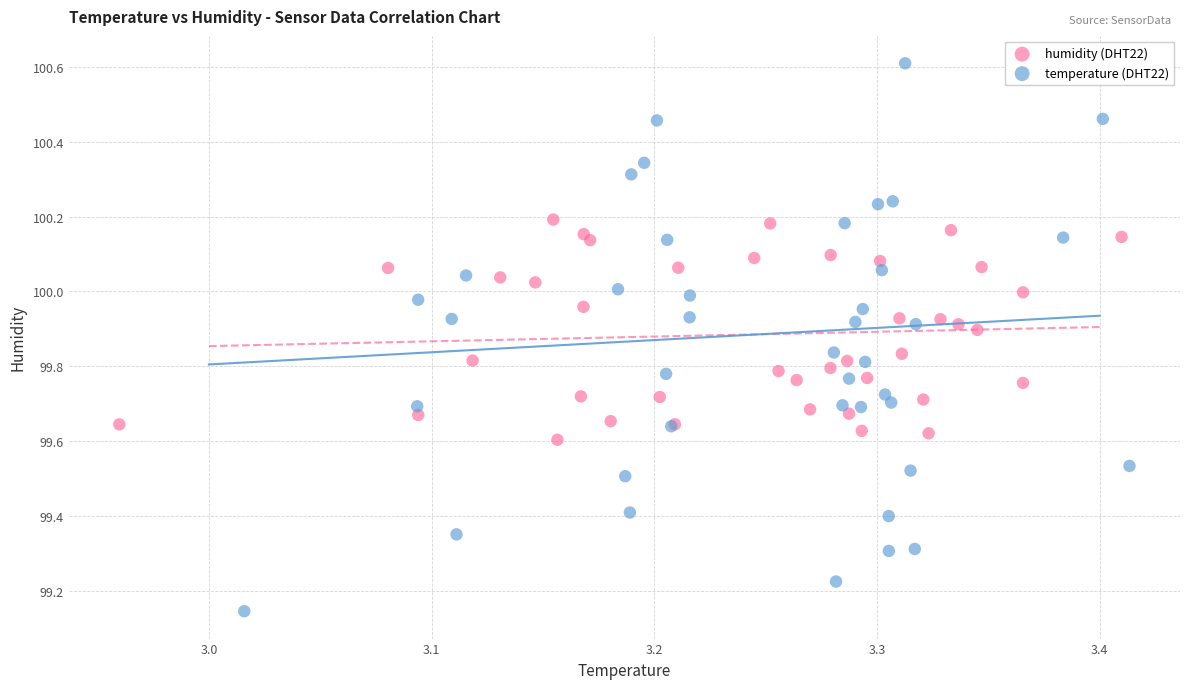

Which series has the largest Y range (max minus min)?

temperature (DHT22)